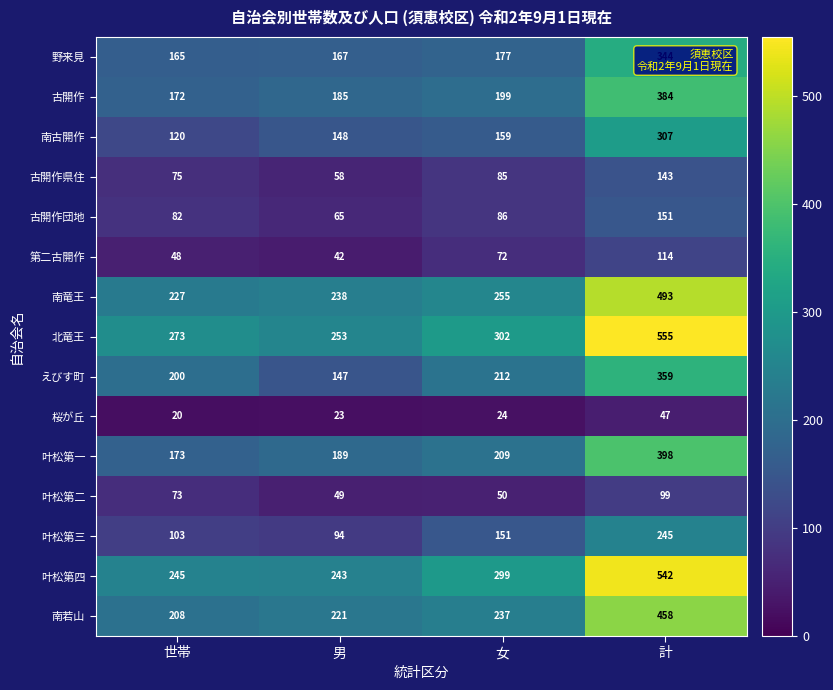

Where is 古開作 nearest to the value 278?

女